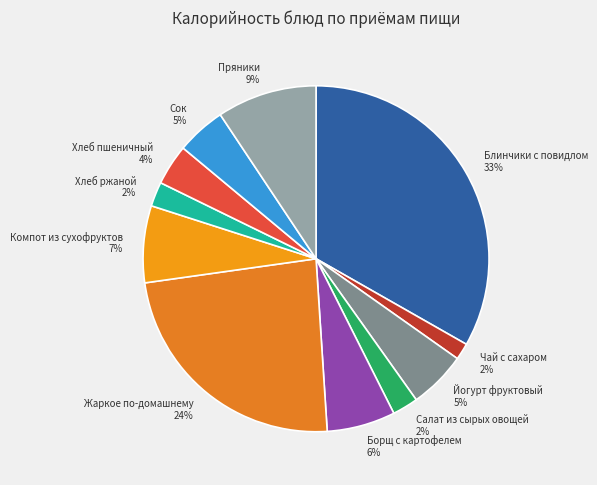

What percentage is the Пряники slice, to the nearest percent?

9%